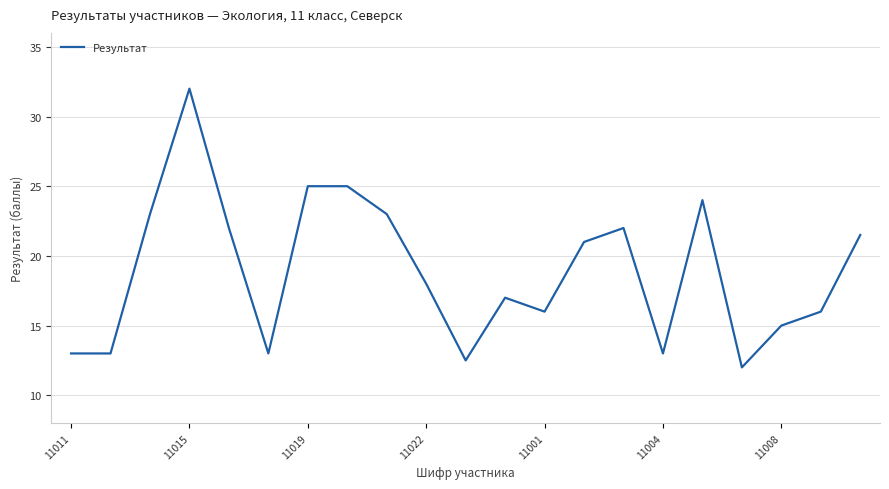

What is the minimum value shown in the chart?

12.0